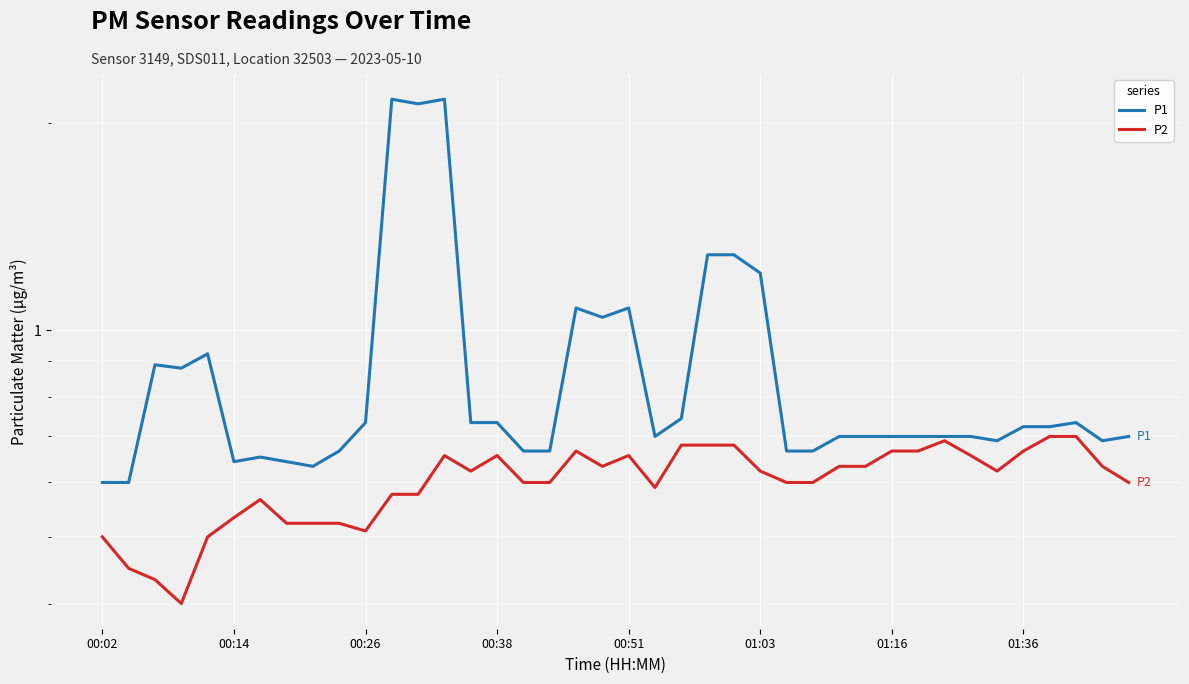

What is the smallest value displayed?

0.4